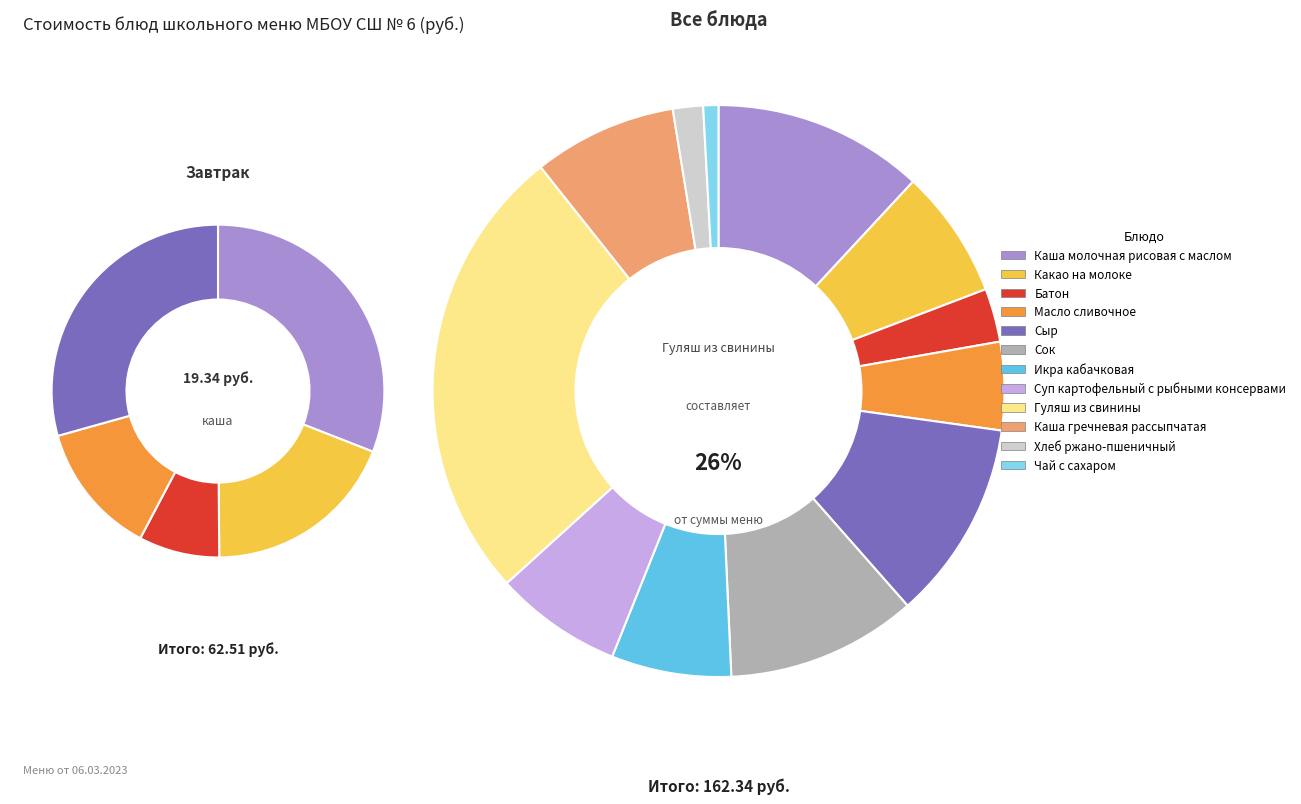

Count the number of slices in the pie.

12